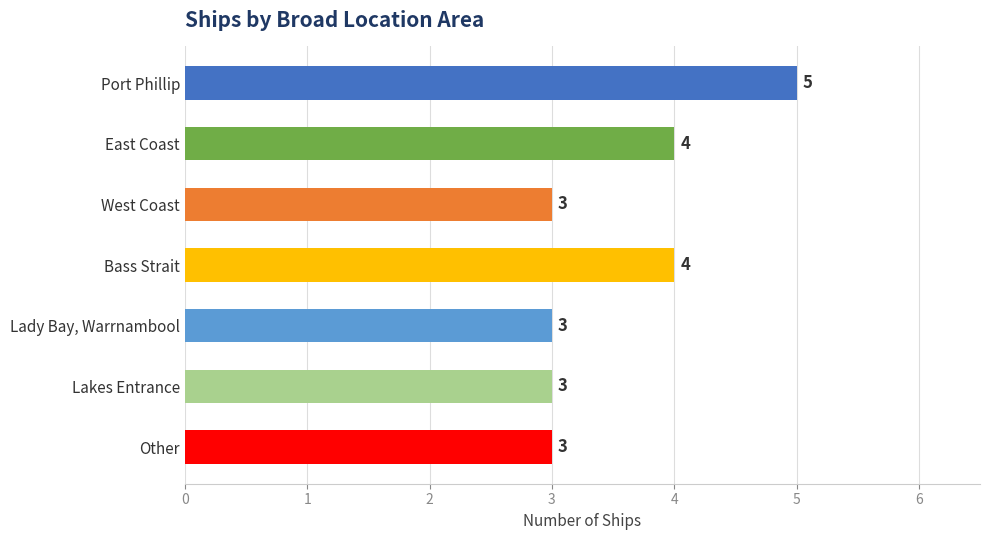

Does the chart contain stacked bars?

No